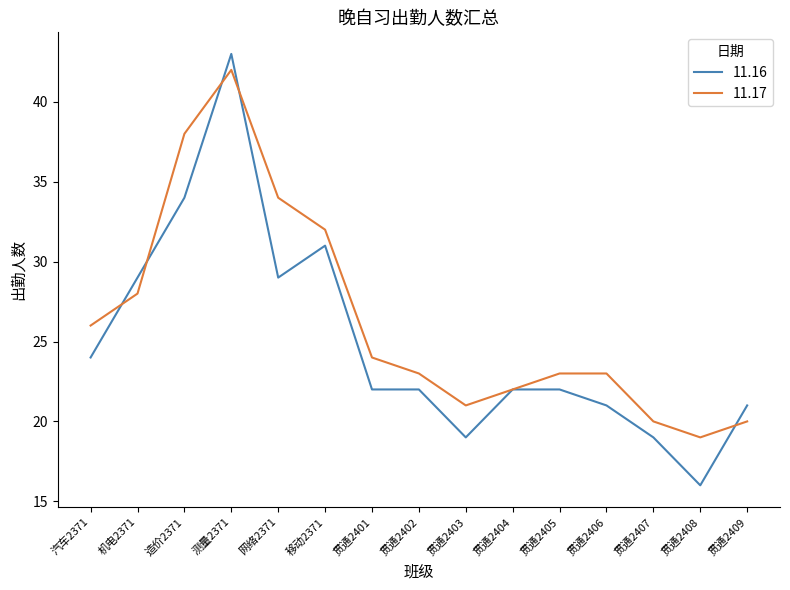

What is the difference between the highest and lowest values at 移动2371?

1